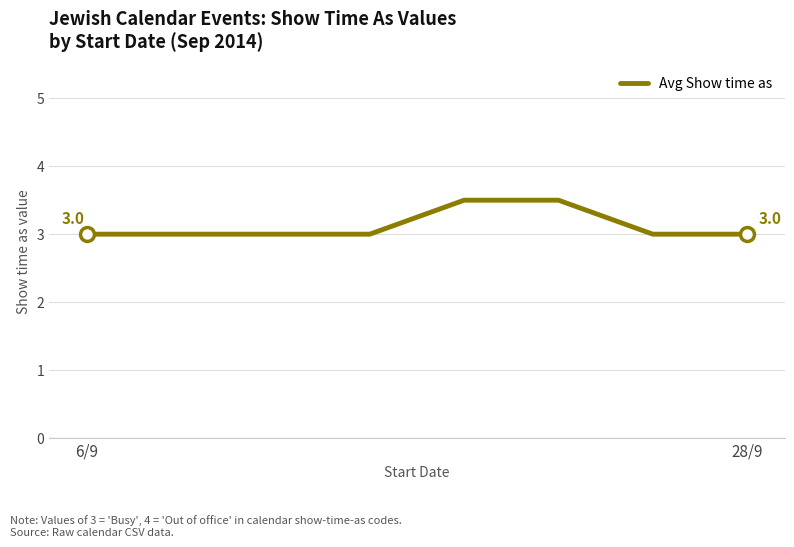

Reading left to right, transcribe all the data shown in this chart.

3.0	3.0	3.0	3.0	3.5	3.5	3.0	3.0